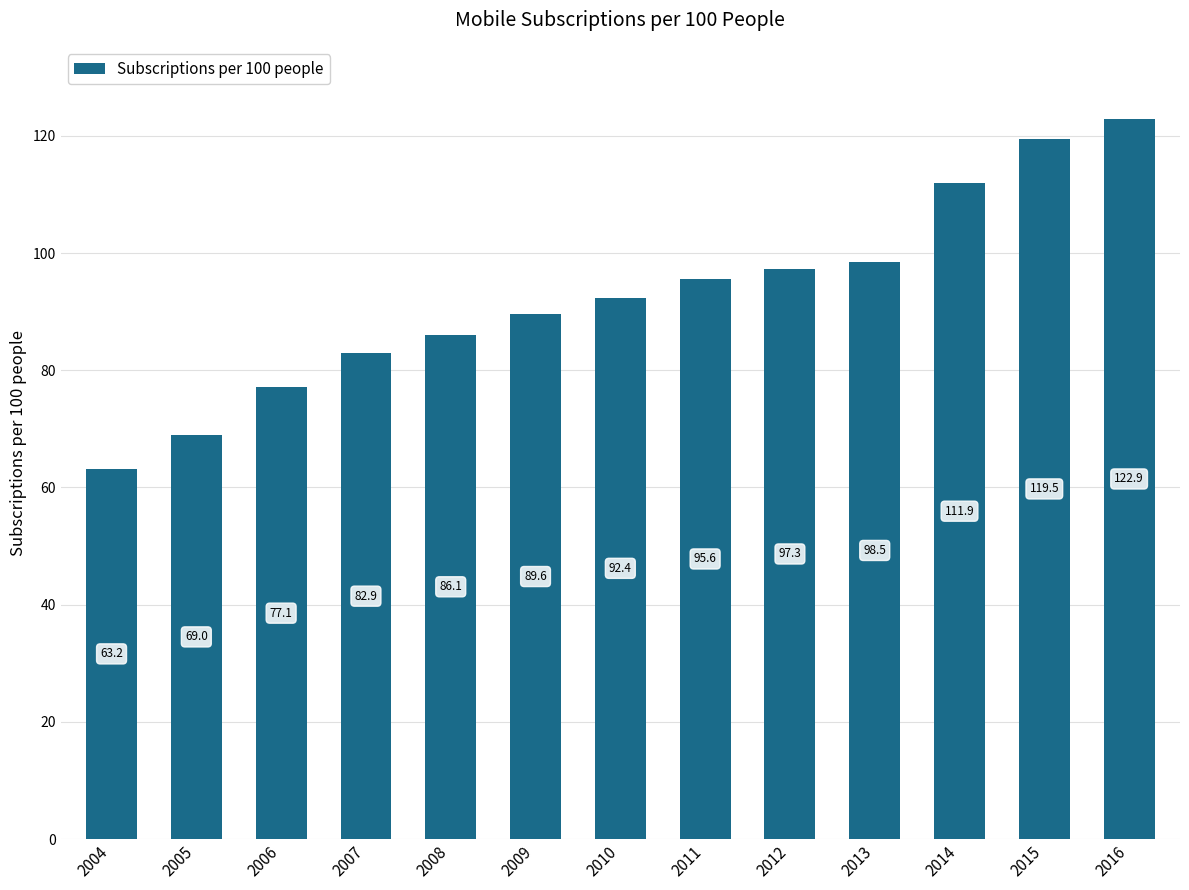

Approximately how many times larger is the value at 2009 compared to 2014?

0.8